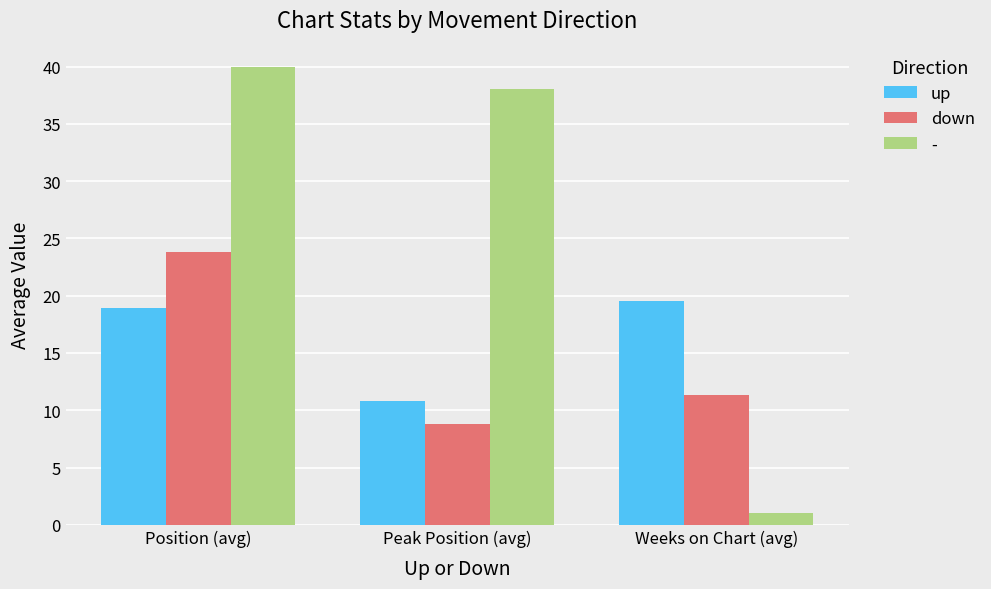

What is the label of the 1st bar from the right?

Weeks on Chart (avg)